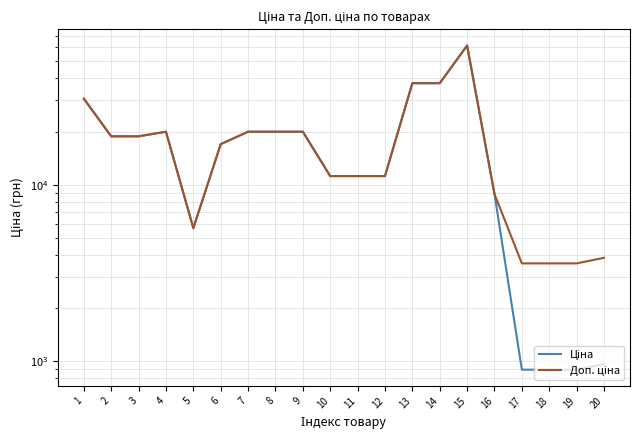

What is the sum of all Доп. ціна values?

364465.1